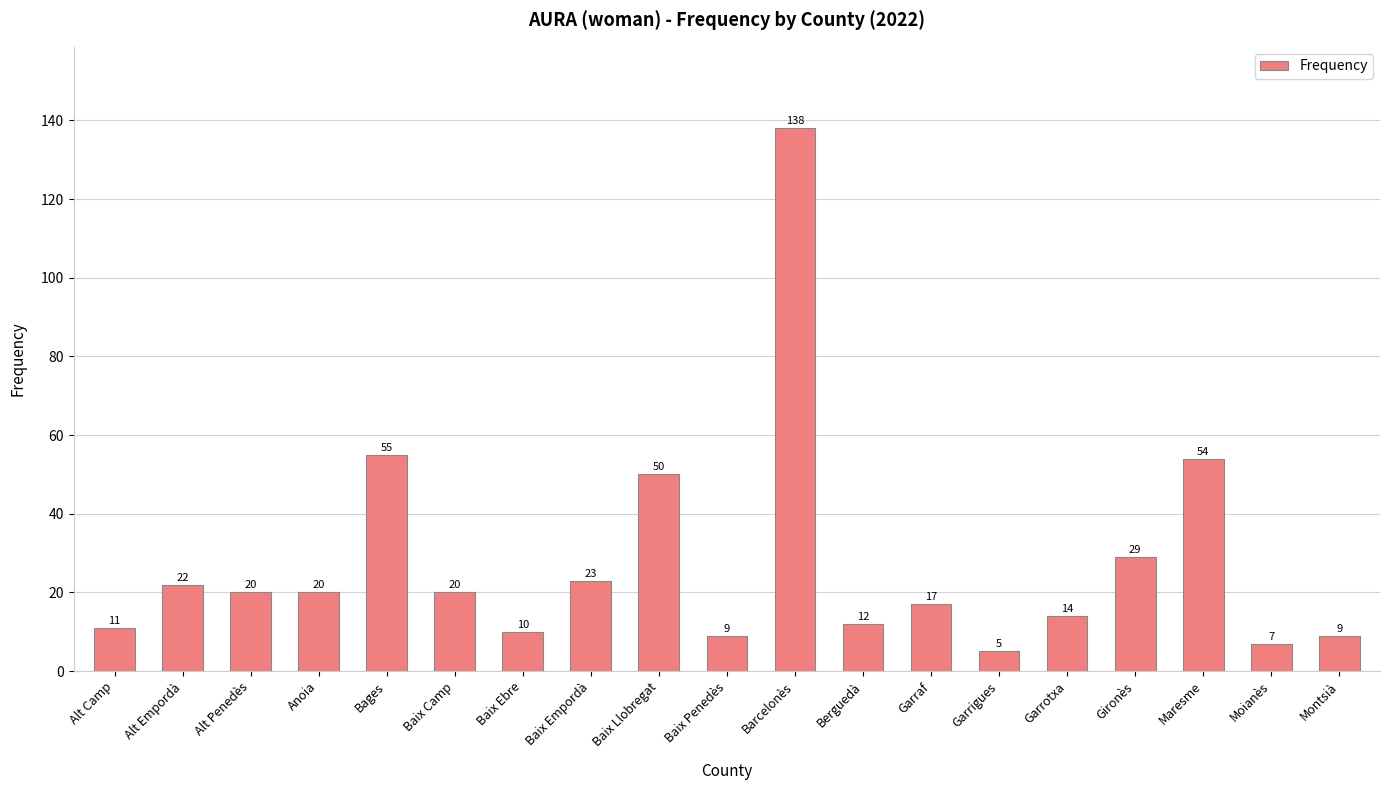

Reading left to right, list all the values displayed in this chart.

Alt Camp=11	Alt Empordà=22	Alt Penedès=20	Anoia=20	Bages=55	Baix Camp=20	Baix Ebre=10	Baix Empordà=23	Baix Llobregat=50	Baix Penedès=9	Barcelonès=138	Berguedà=12	Garraf=17	Garrigues=5	Garrotxa=14	Gironès=29	Maresme=54	Moianès=7	Montsià=9